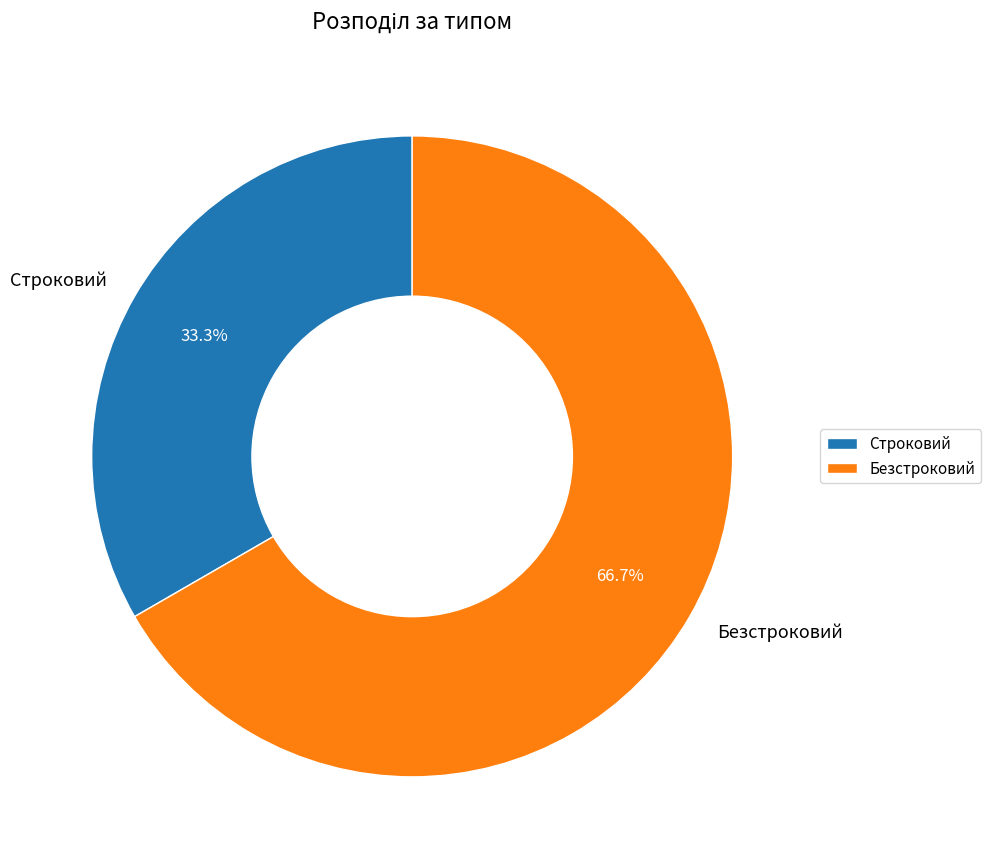

To the nearest percent, what portion does Строковий represent?

33%